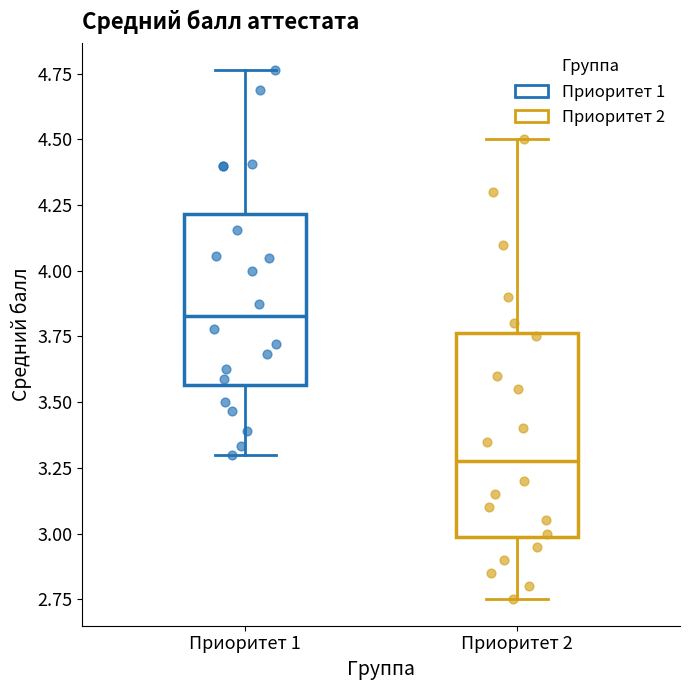

Reading left to right, read every box against the y-axis: the position of its median line, the range the box covers, and the ends of its whiskers. The values are not printed on the chart, so give them approximately, as read against the axis.

Приоритет 1: median 3.85, box 3.55 to 4.20, whiskers 3.30 to 4.75
Приоритет 2: median 3.30, box 3.00 to 3.75, whiskers 2.75 to 4.50